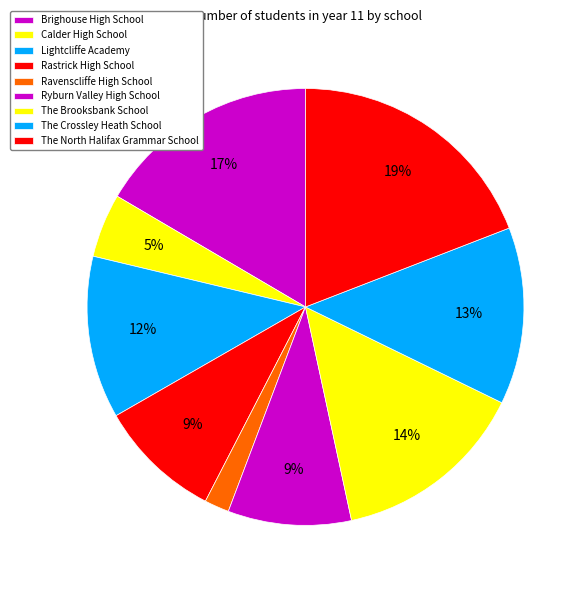

How many slices are in this pie chart?

9